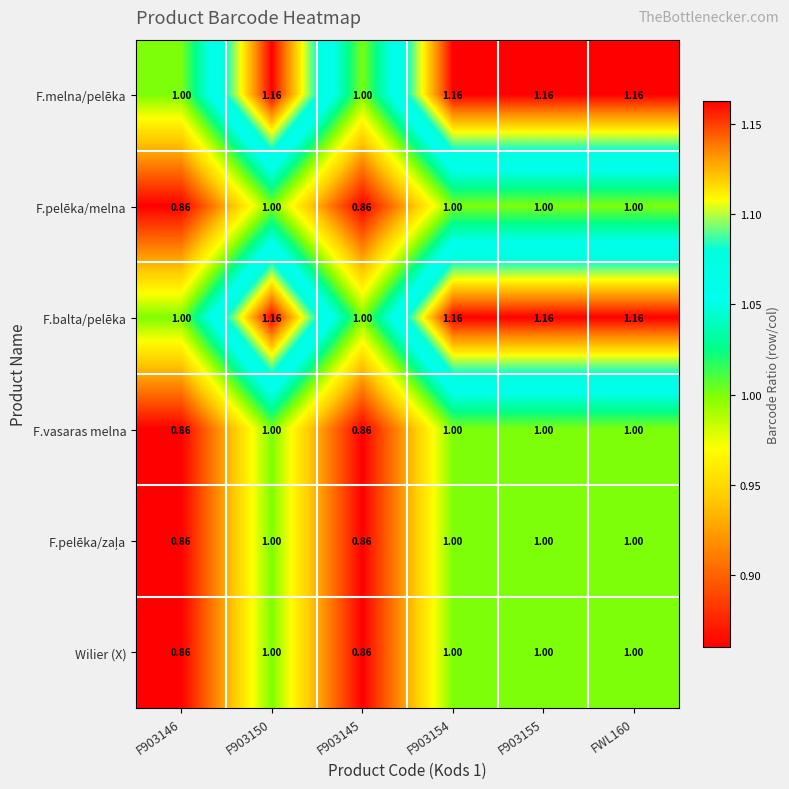

Is the value of F.vasaras melna at F903145 greater than the value of F.pelēka/melna at F903150?

No